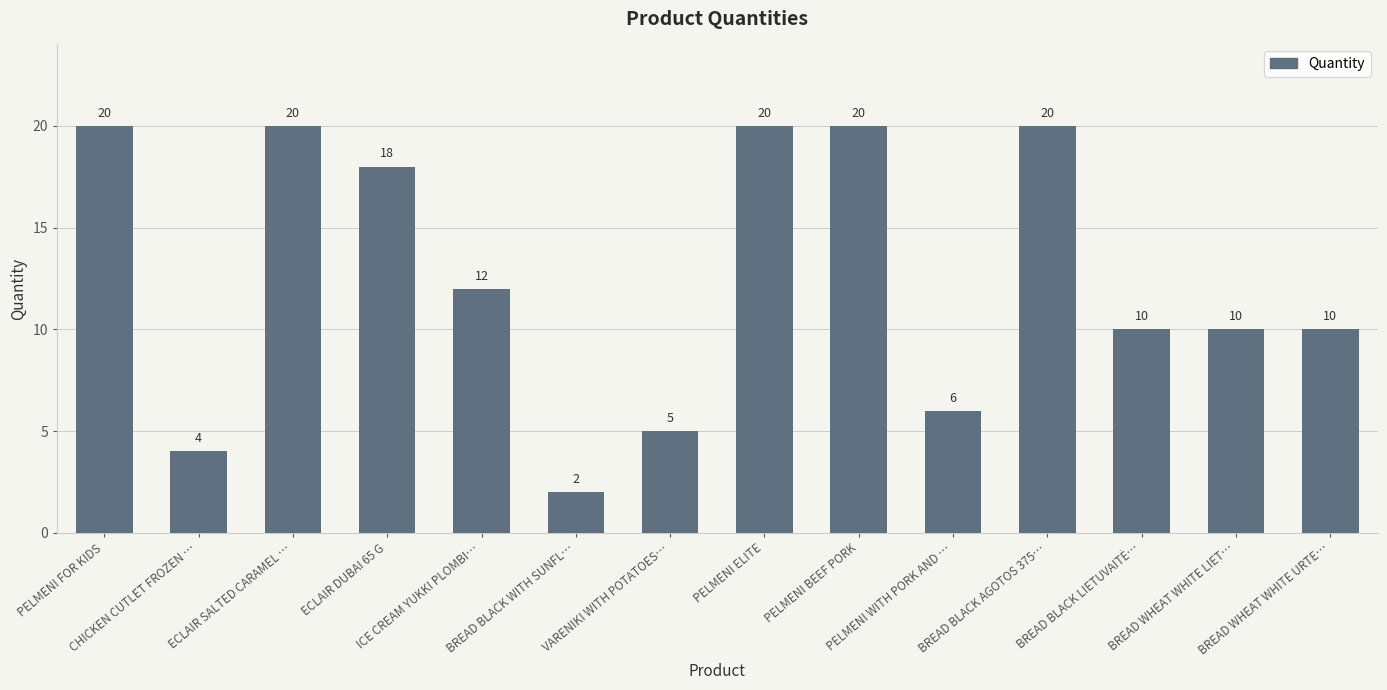

Does the chart contain any negative values?

No